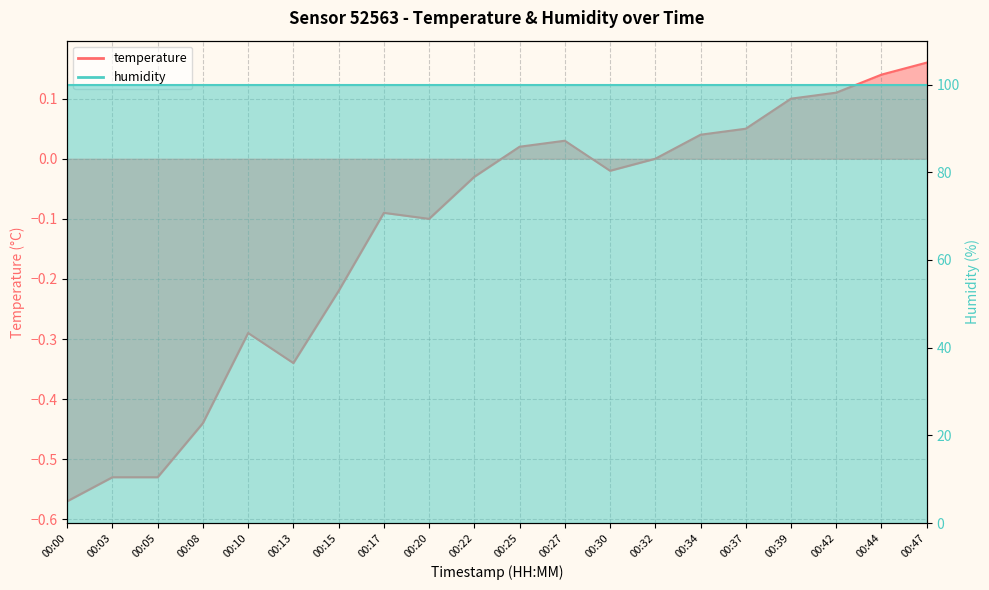

Reading right to left, list all the values displayed in this chart.

00:47=0.2	00:44=0.1	00:42=0.1	00:39=0.1	00:37=0.1	00:34=0.0	00:32=0.0	00:30=-0.0	00:27=0.0	00:25=0.0	00:22=-0.0	00:20=-0.1	00:17=-0.1	00:15=-0.2	00:13=-0.3	00:10=-0.3	00:08=-0.4	00:05=-0.5	00:03=-0.5	00:00=-0.6